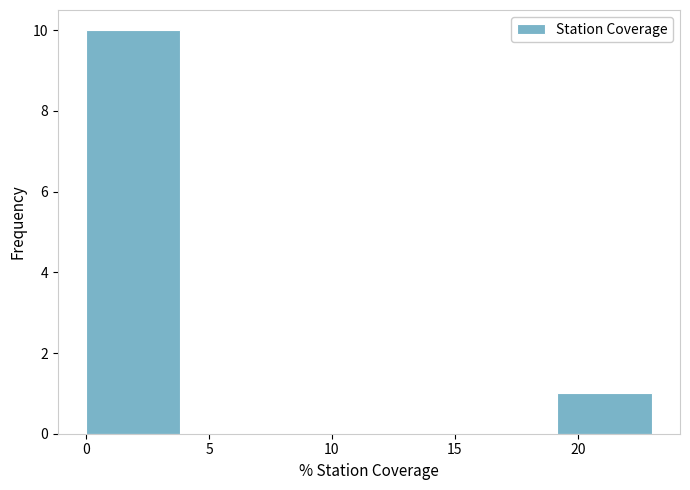

Reading left to right, list every bar in this chart as the range it spans on the x-axis followed by its height. Neither the bar edges nor the heights are printed on the chart, so give them approximately, as read against the axes.

0.0 to 4.0: 10
4.0 to 7.5: 0
7.5 to 11.5: 0
11.5 to 15.5: 0
15.5 to 19.0: 0
19.0 to 23.0: 1